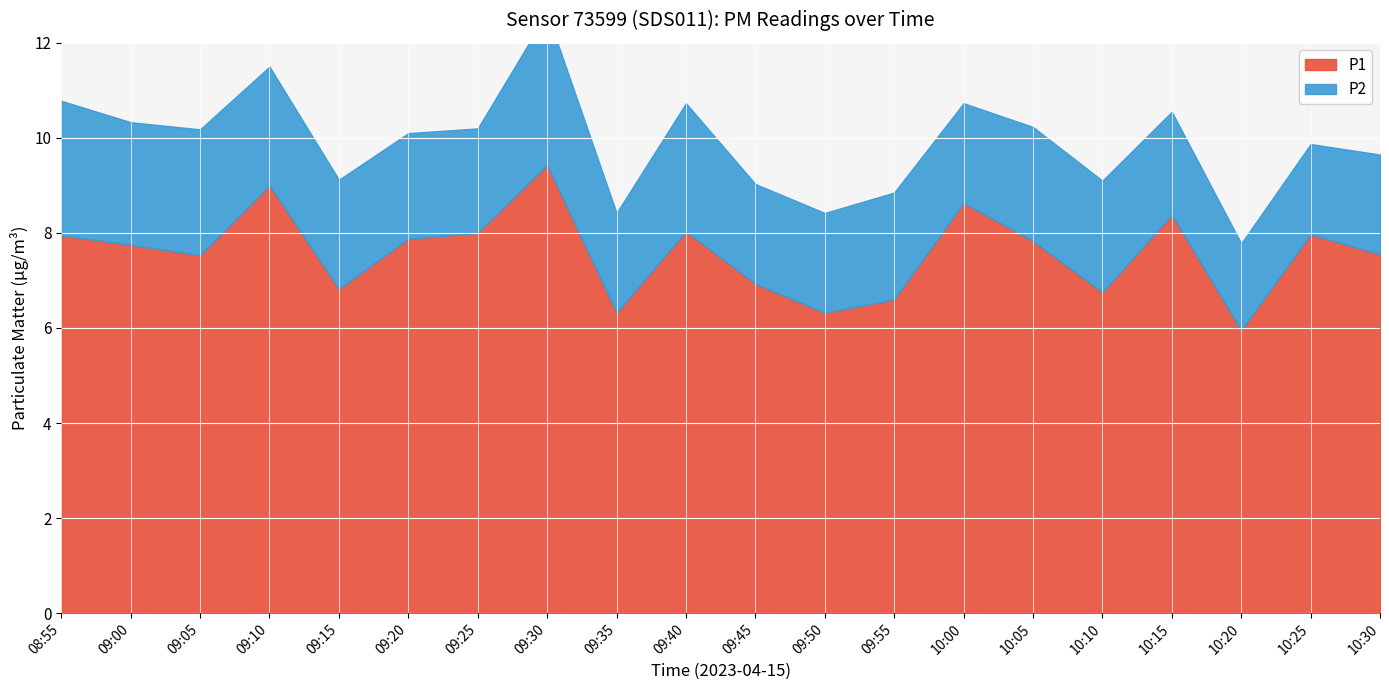

The value of P1 at 10:20 is 6.0. True or false?

True